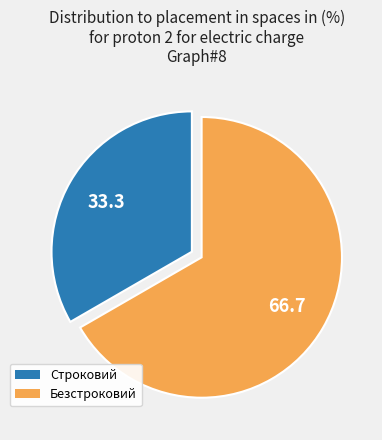

Do Строковий and Безстроковий together represent more than half of the pie?

Yes